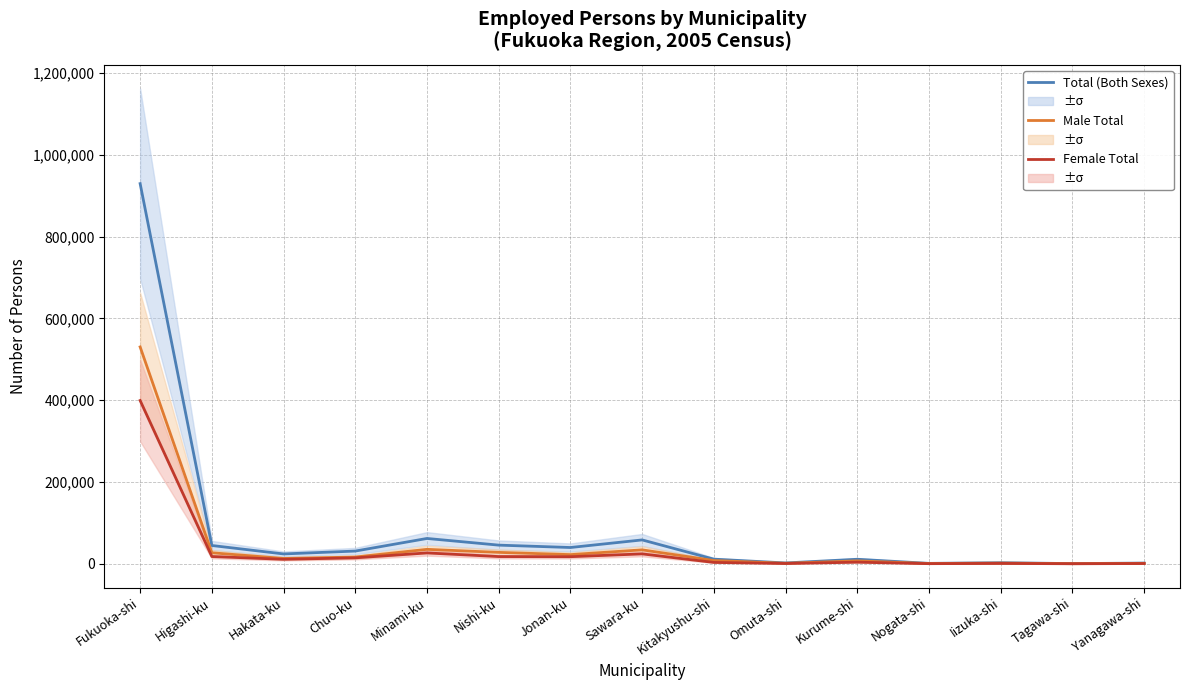

What is the difference between the maximum and minimum values in the Female Total series?

399204